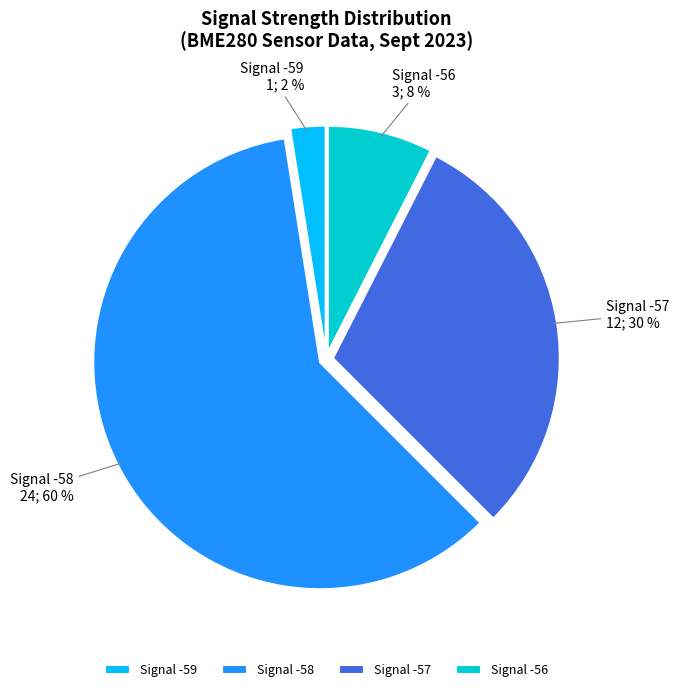

Does Signal -58 represent more than half of the total?

Yes